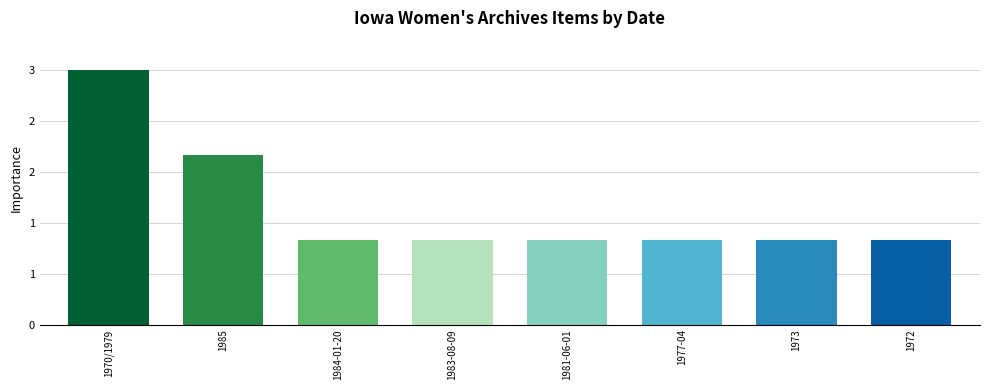

Rank the categories by value from highest to lowest.

1970/1979, 1985, 1984-01-20, 1983-08-09, 1981-06-01, 1977-04, 1973, 1972